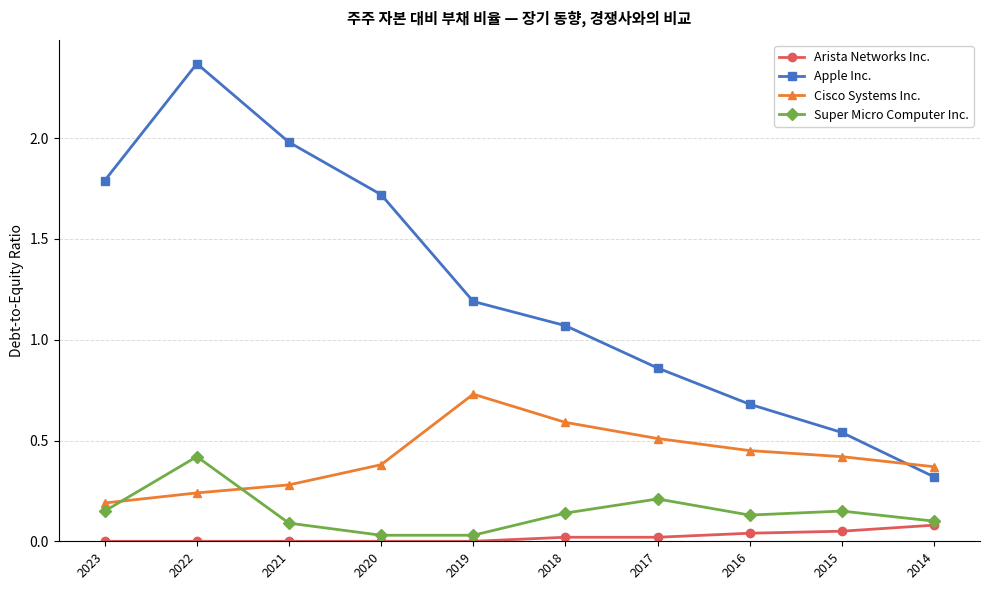

Which series has the largest total across all categories?

Apple Inc.